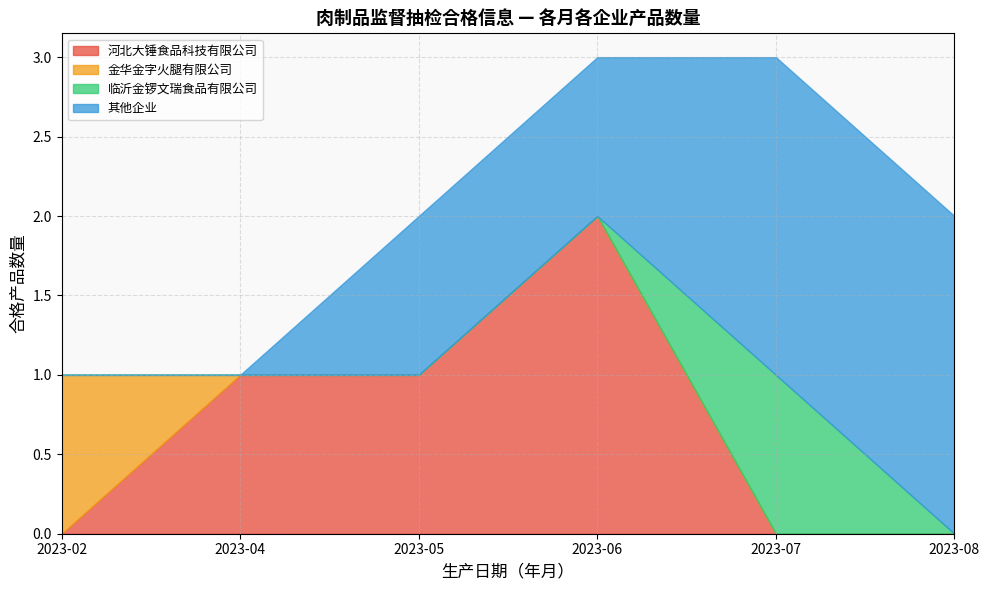

Is it true that 河北大锤食品科技有限公司 equals 2 at 2023-04?

False